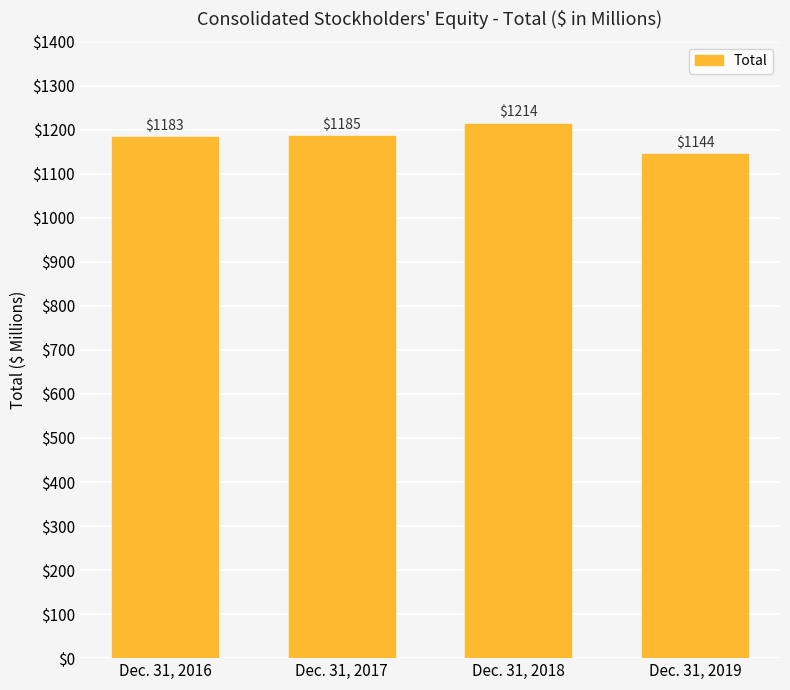

Is it true that the value at Dec. 31, 2017 is 1185?

True